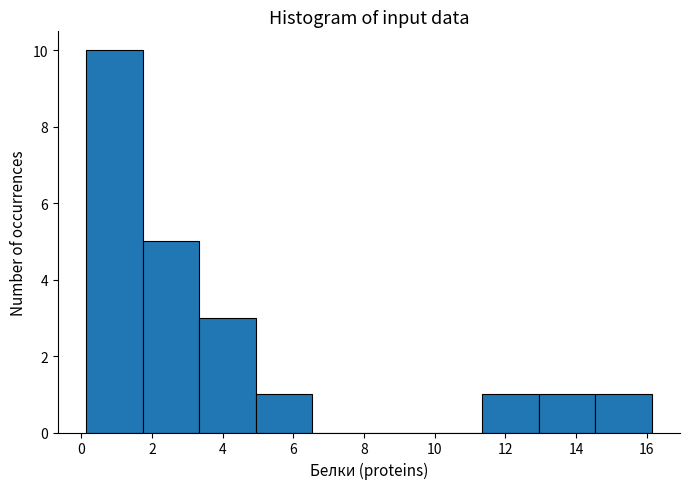

How tall is the bar that spans 11.4 to 13.0 on the x-axis? Neither the bar edges nor the heights are printed on the chart, so give them approximately, as read against the axes.

1